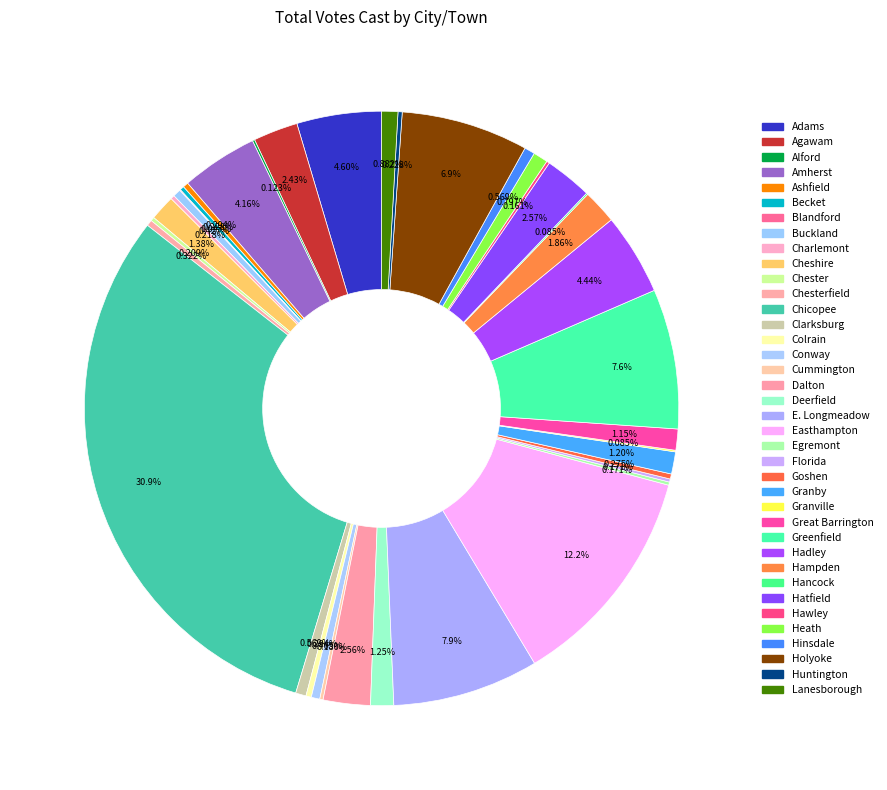

How many segments does this pie chart have?

38